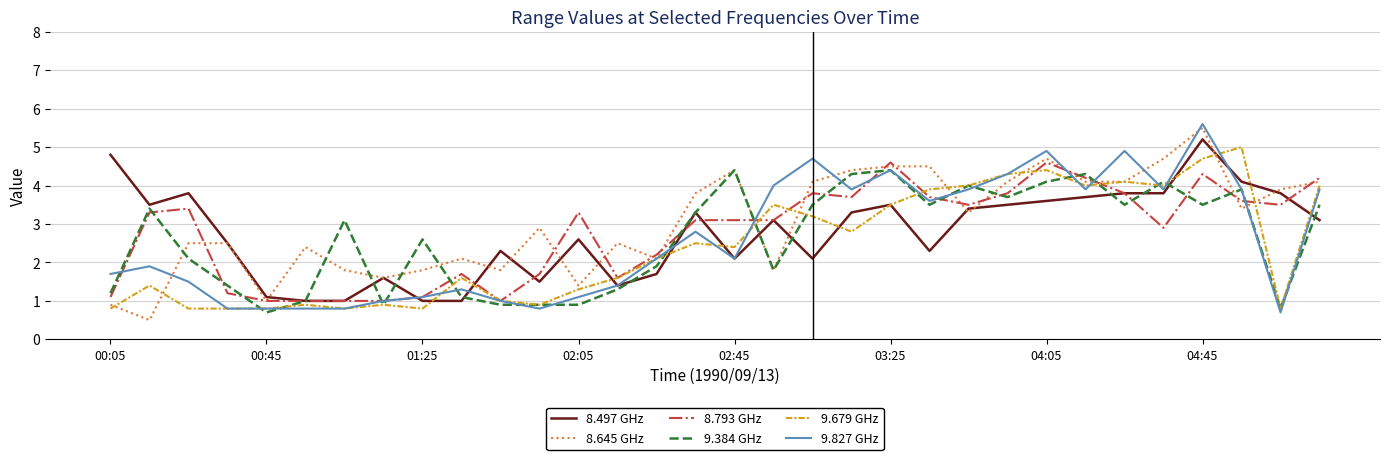

What is the minimum value for 8.645 GHz?

0.5